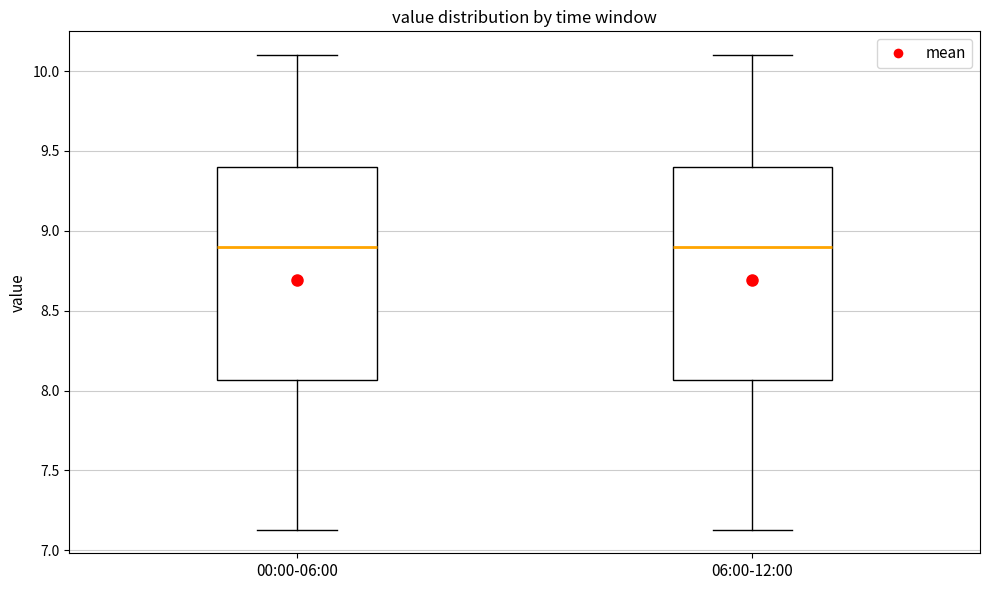

Where does the upper whisker of the box for 00:00-06:00 end on the y-axis? The values are not printed on the chart, so give them approximately, as read against the axis.

10.10